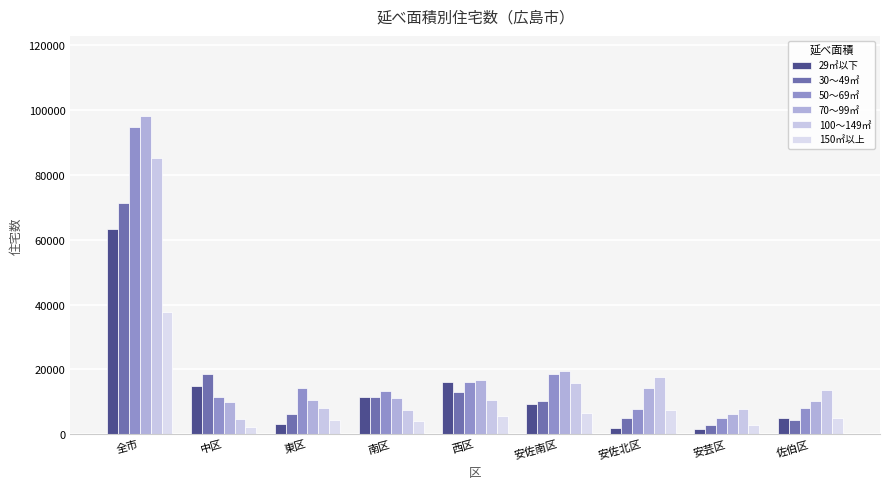

At which category does the chart reach its peak across all series?

全市